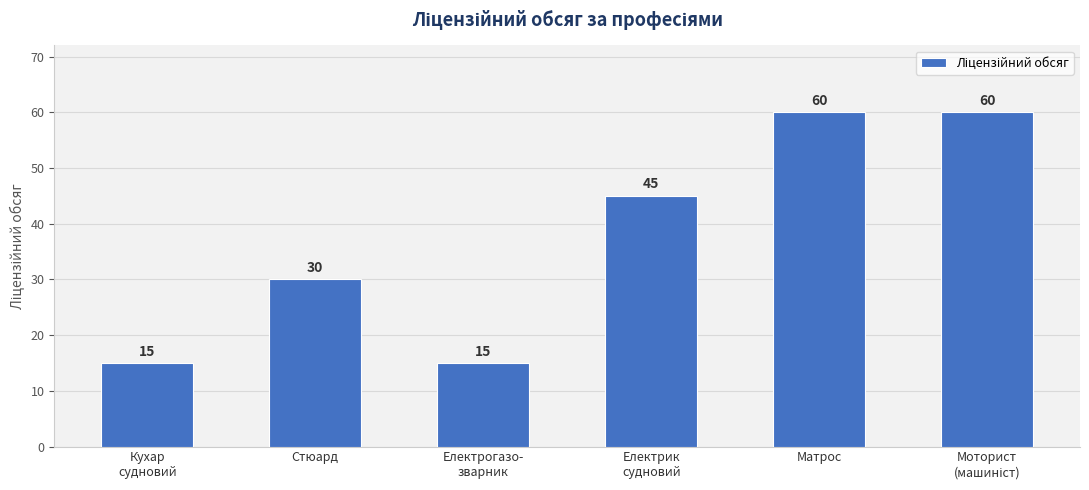

Count the number of data series in this chart.

1